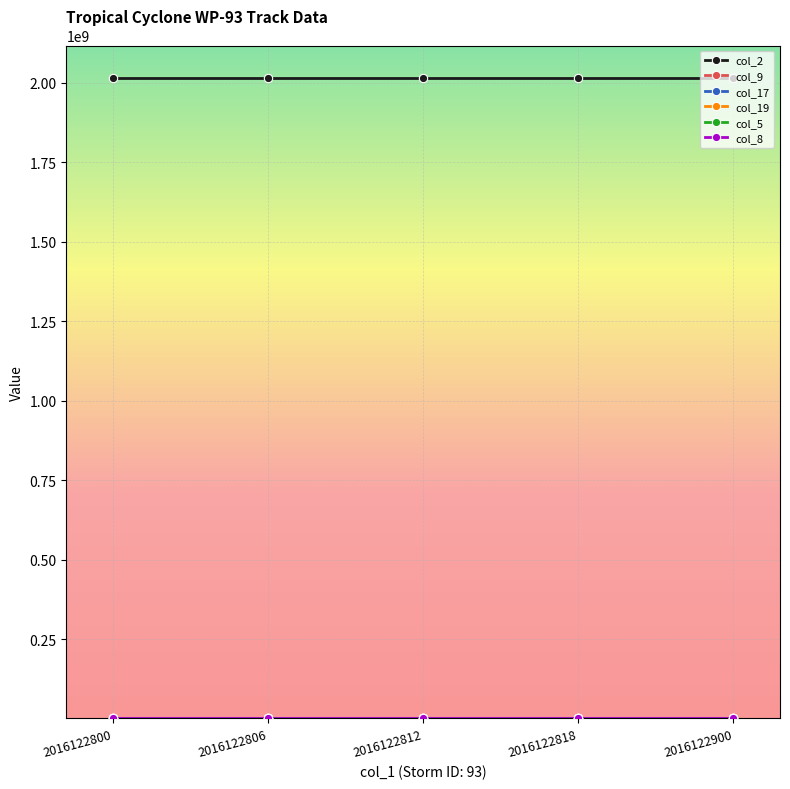

Which series has the largest total across all categories?

col_2